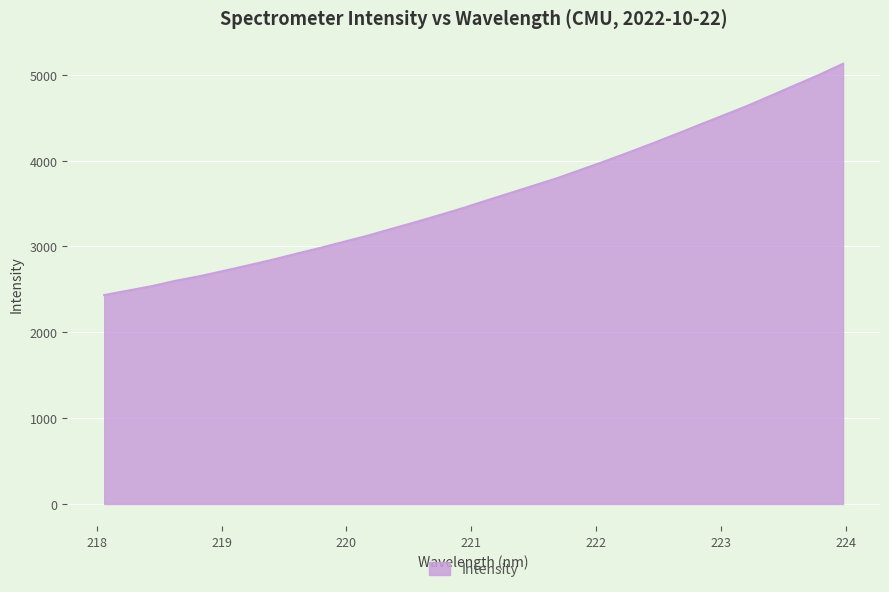

What is the smallest value displayed?

2433.8